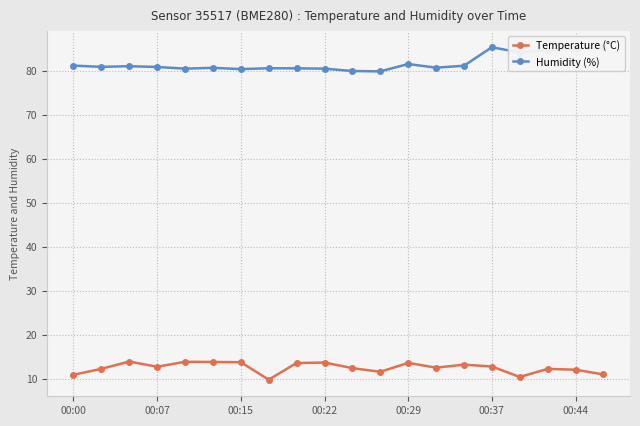

How many lines are shown in the chart?

2